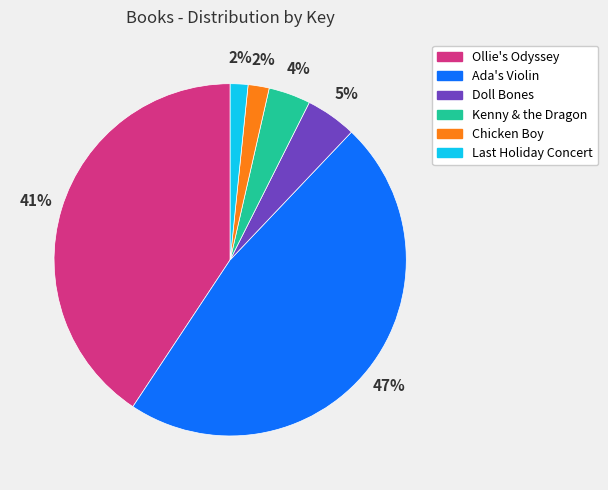

How many slices are in this pie chart?

6